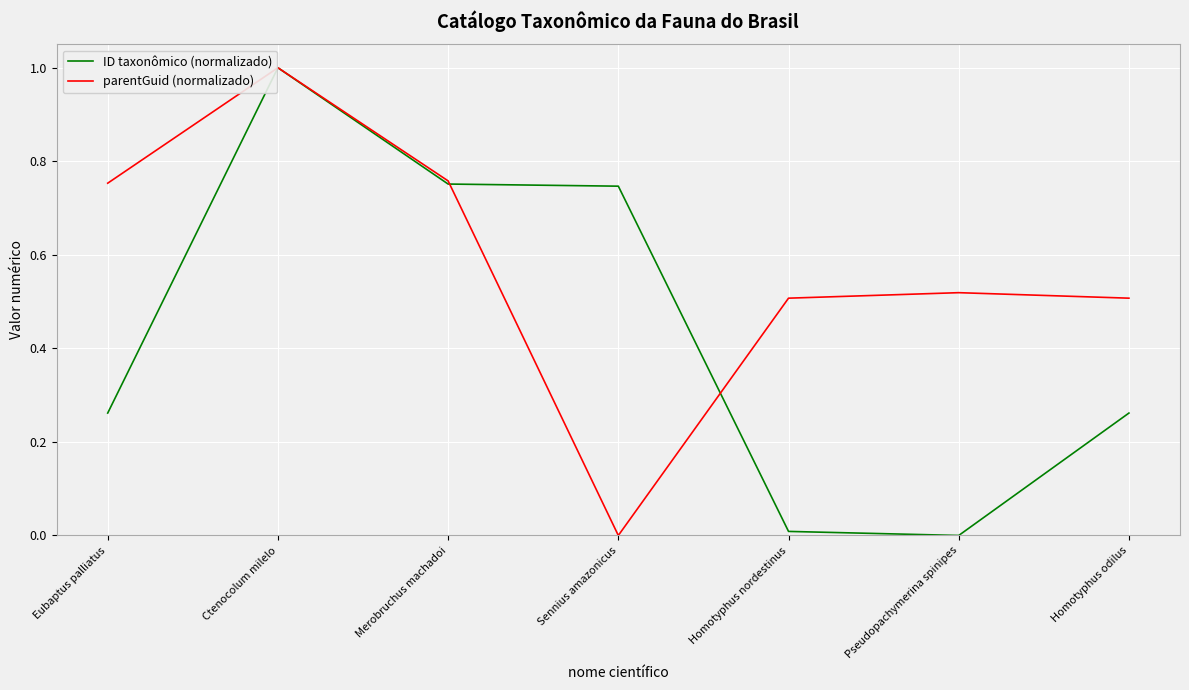

Which label corresponds to the largest value in the chart?

Ctenocolum milelo